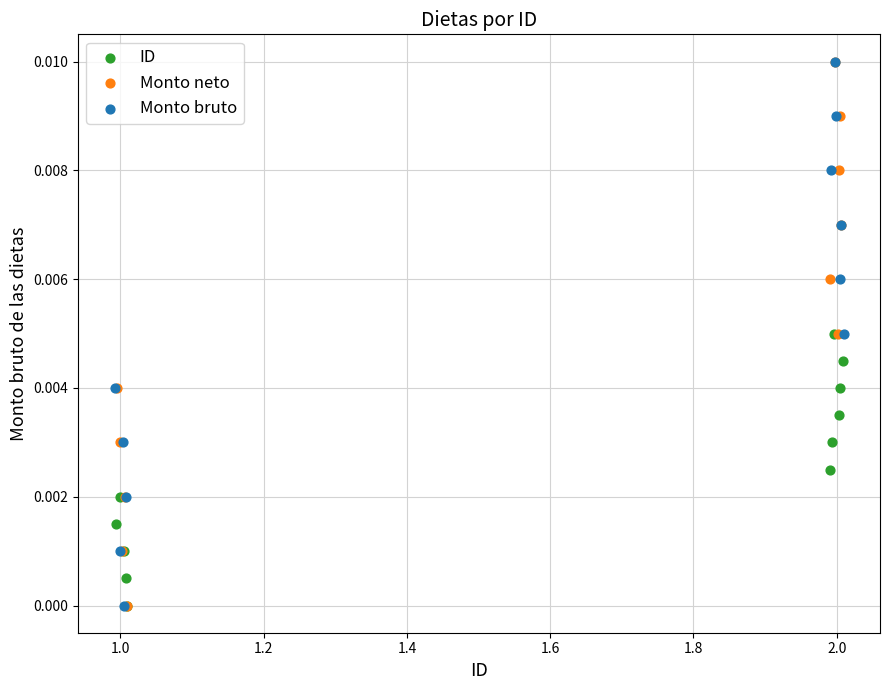

What are all the series names shown in the legend?

ID, Monto neto, Monto bruto